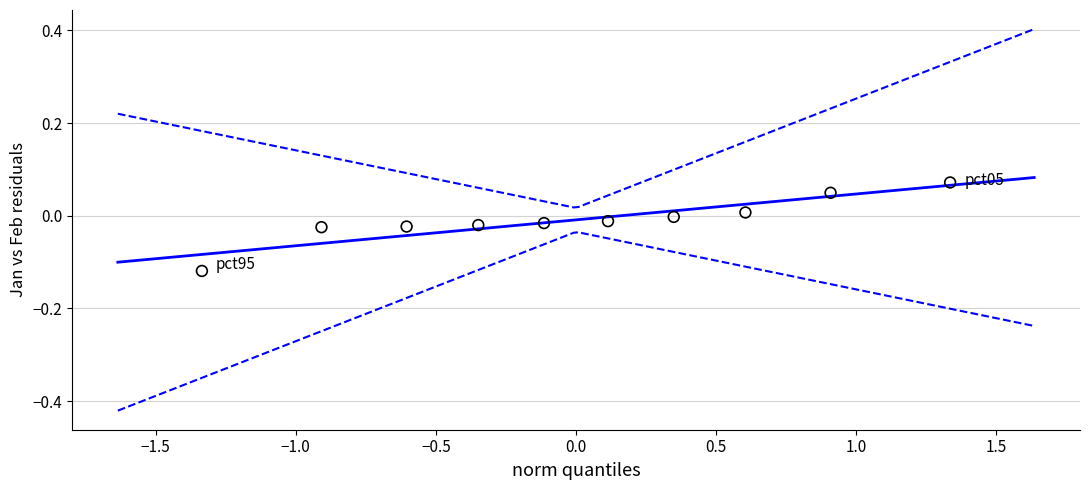

What is the range of X values (max minus min)?

2.7